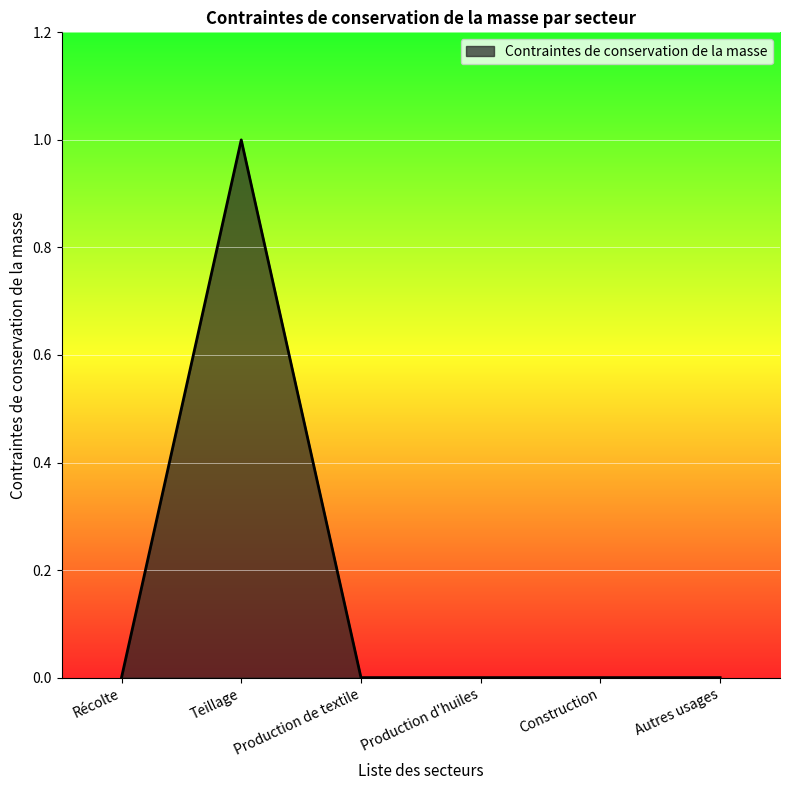

Reading left to right, extract all data points from this chart.

0	1	0	0	0	0